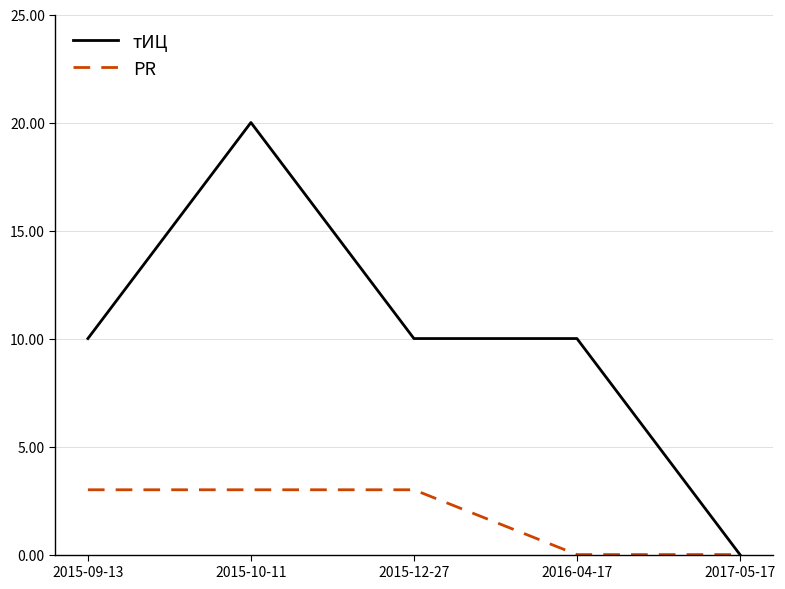

What is the difference between the maximum and minimum values in the PR series?

3